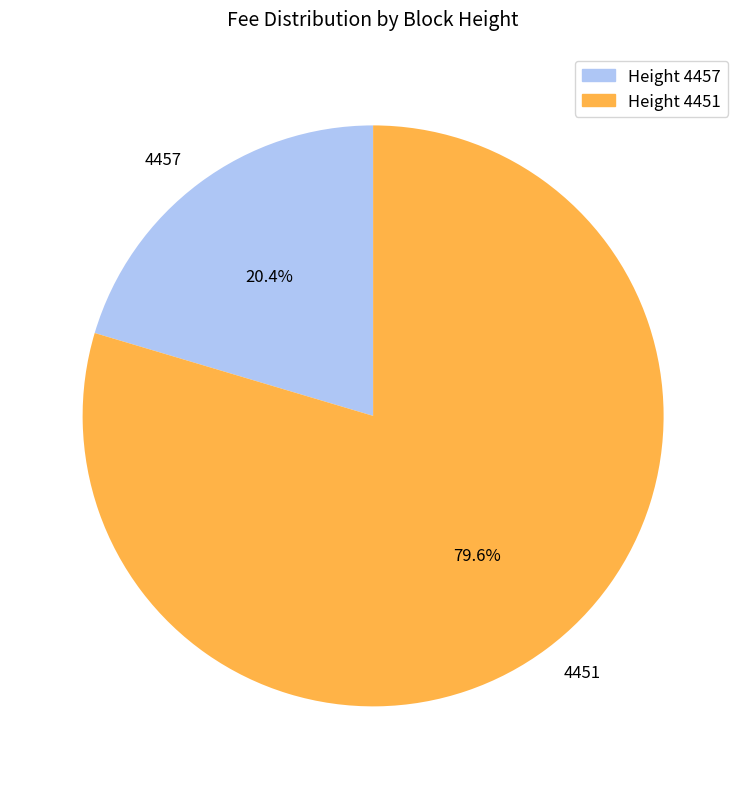

The 4451 slice represents 80% of the pie. True or false?

True